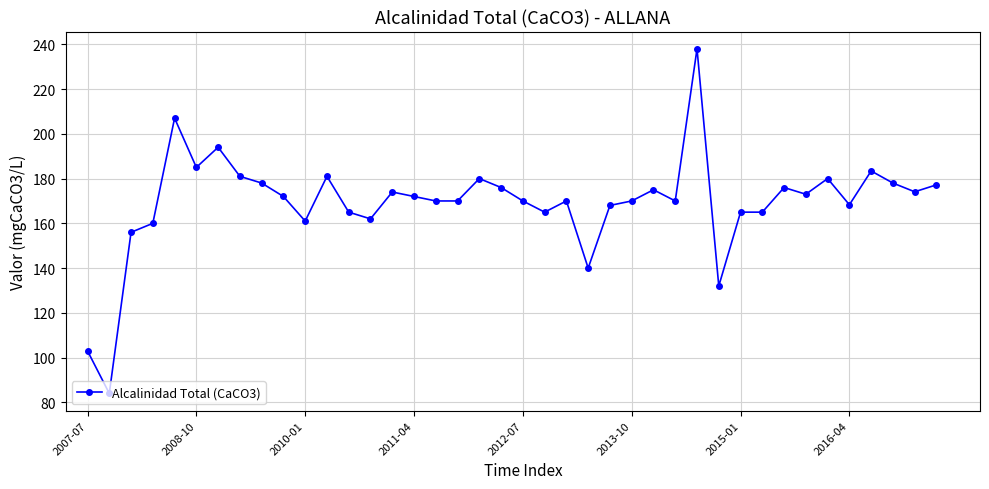

What is the maximum value shown in the chart?

238.0